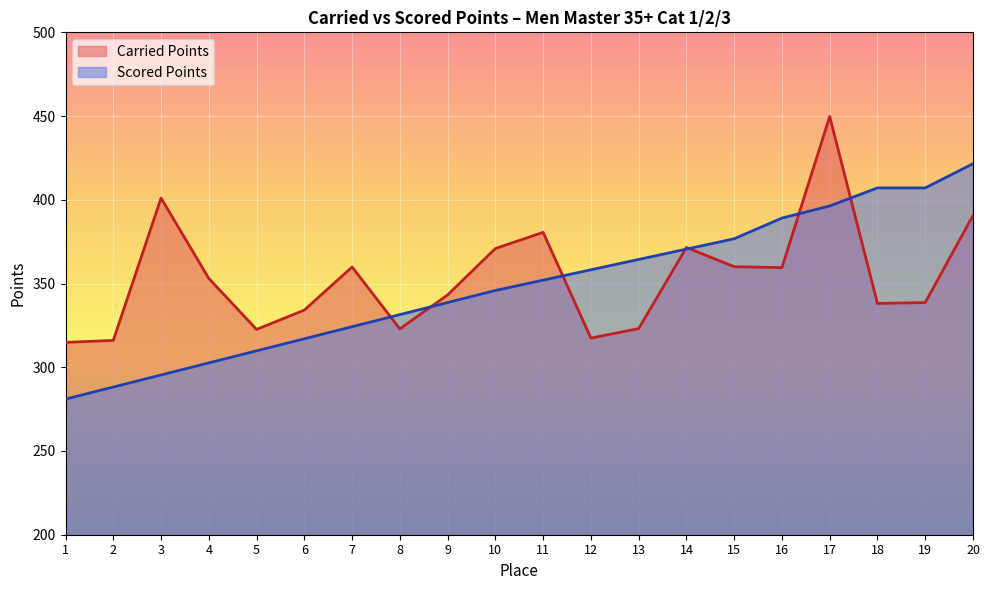

Count the number of categories in the chart.

20